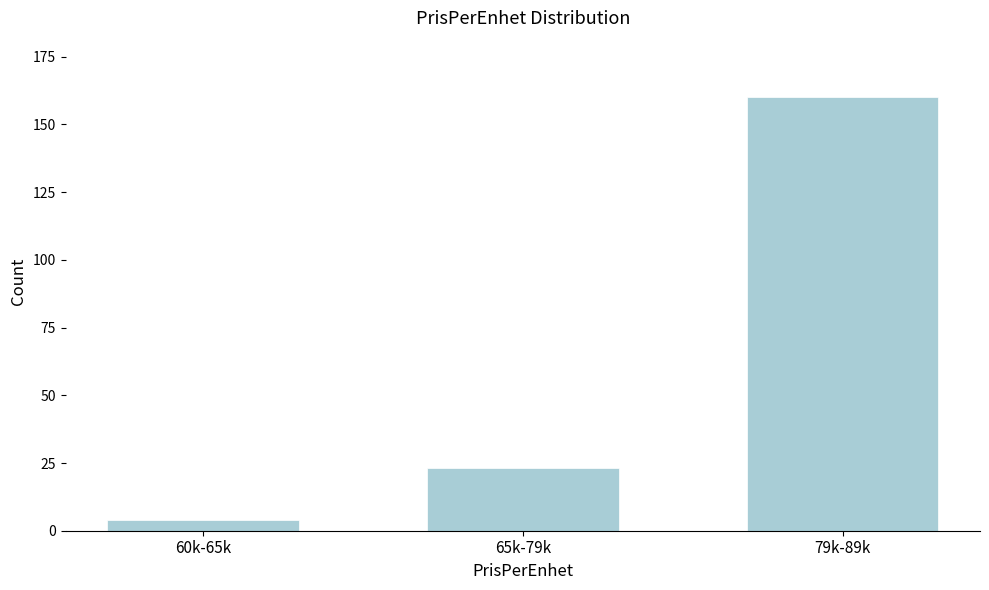

Reading left to right, what are all the values shown in this chart?

60k-65k=4	65k-79k=23	79k-89k=160